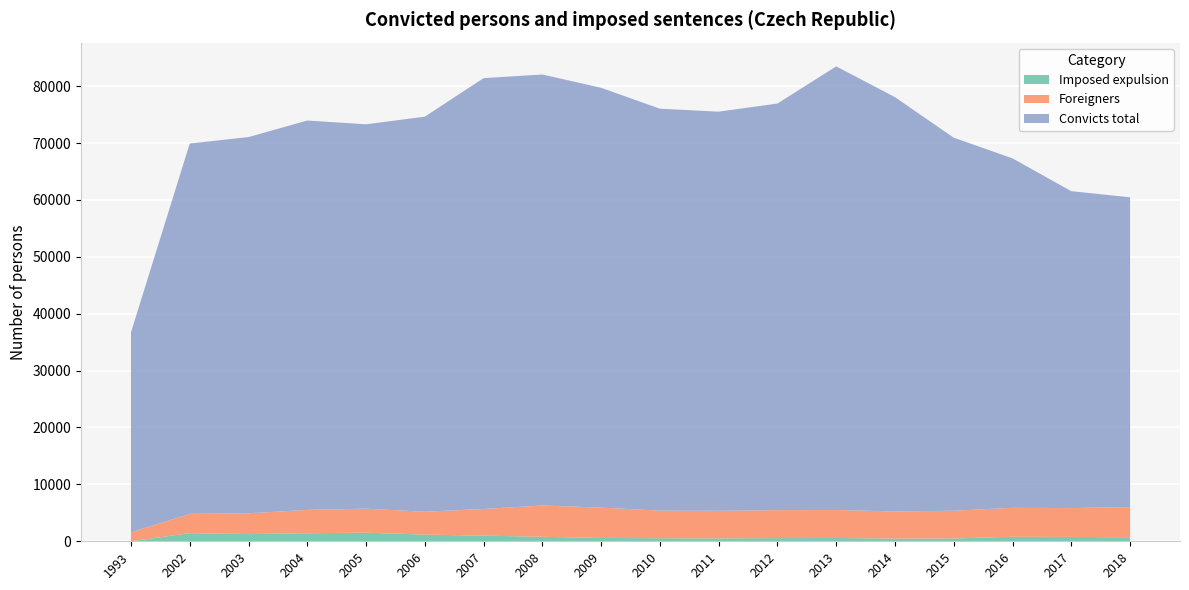

Reading left to right, list all the values displayed in this chart.

Convicts total: 35157	65098	66131	68443	67561	69445	75728	75761	73787	70651	70160	71471	77976	72825	65569	61423	55707	54448
Foreigners: 1571	3389	3657	4099	4223	4017	4690	5498	5328	4853	4853	4913	4920	4777	4877	5092	5067	5312
Imposed expulsion: 0	1429	1263	1415	1510	1173	992	788	594	533	503	557	579	462	495	790	766	706